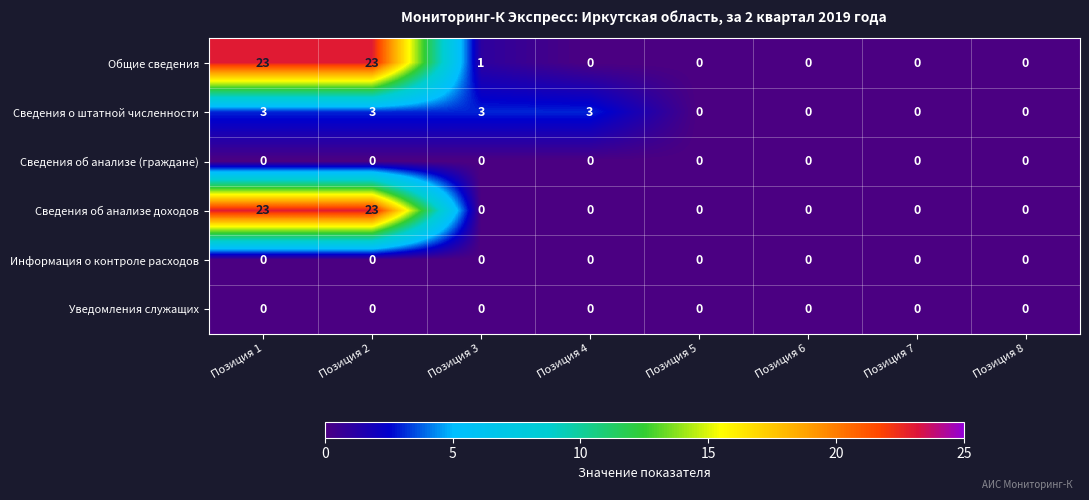

Which series changed the most between Позиция 3 and Позиция 6?

Сведения о штатной численности